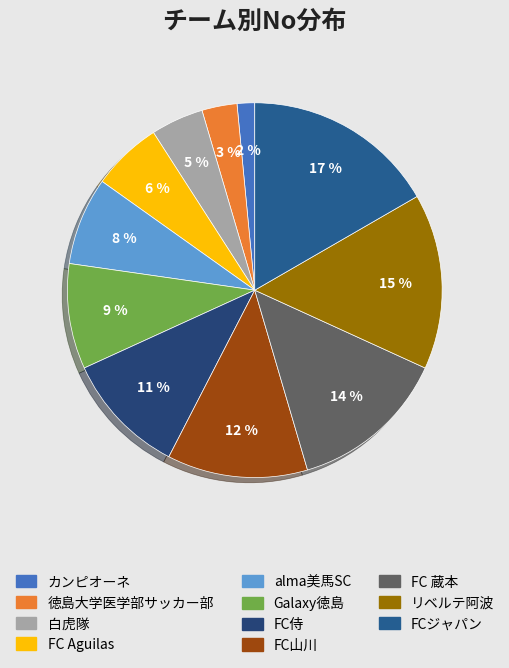

True or false: FC山川 accounts for 12% of the total.

True